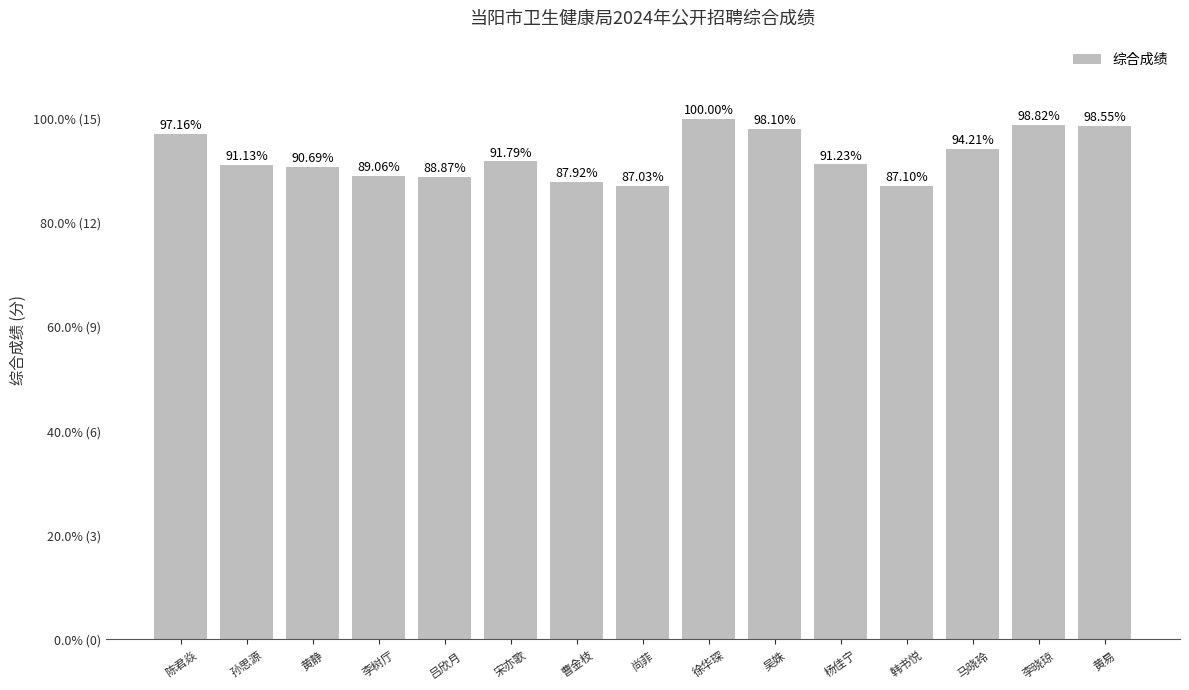

Are the bars horizontal?

No